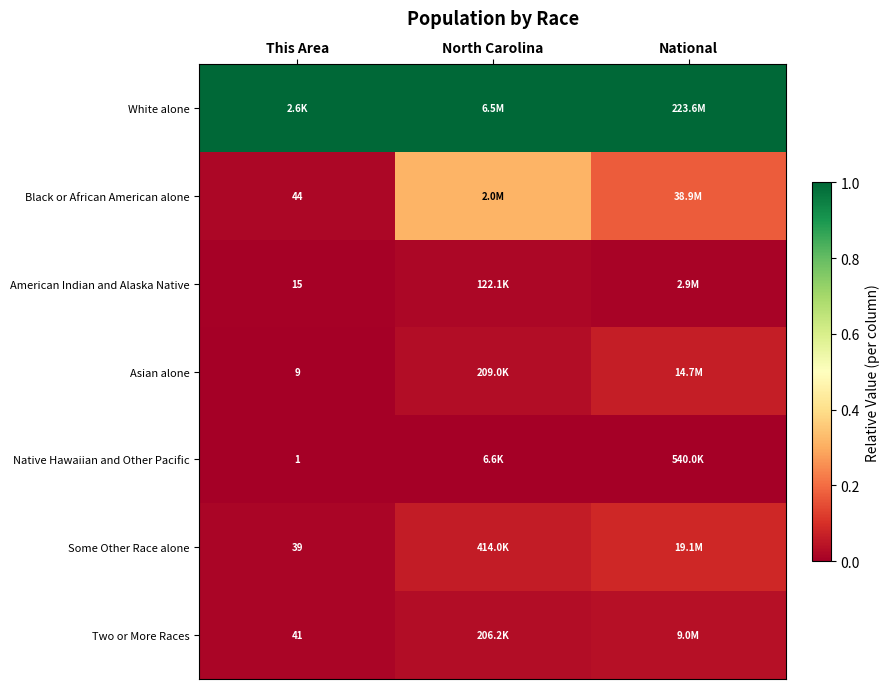

What is the spread (max minus min) of values at North Carolina?

1.0